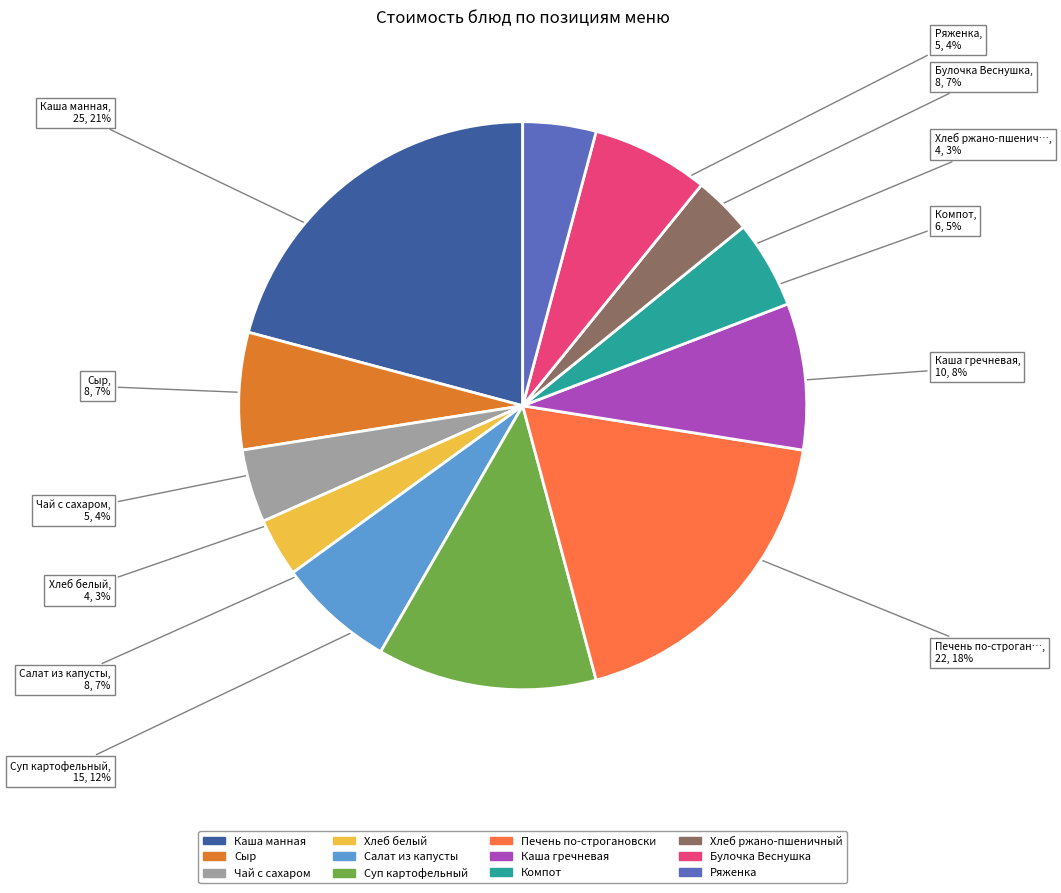

Is there any slice that represents more than half of the pie?

No